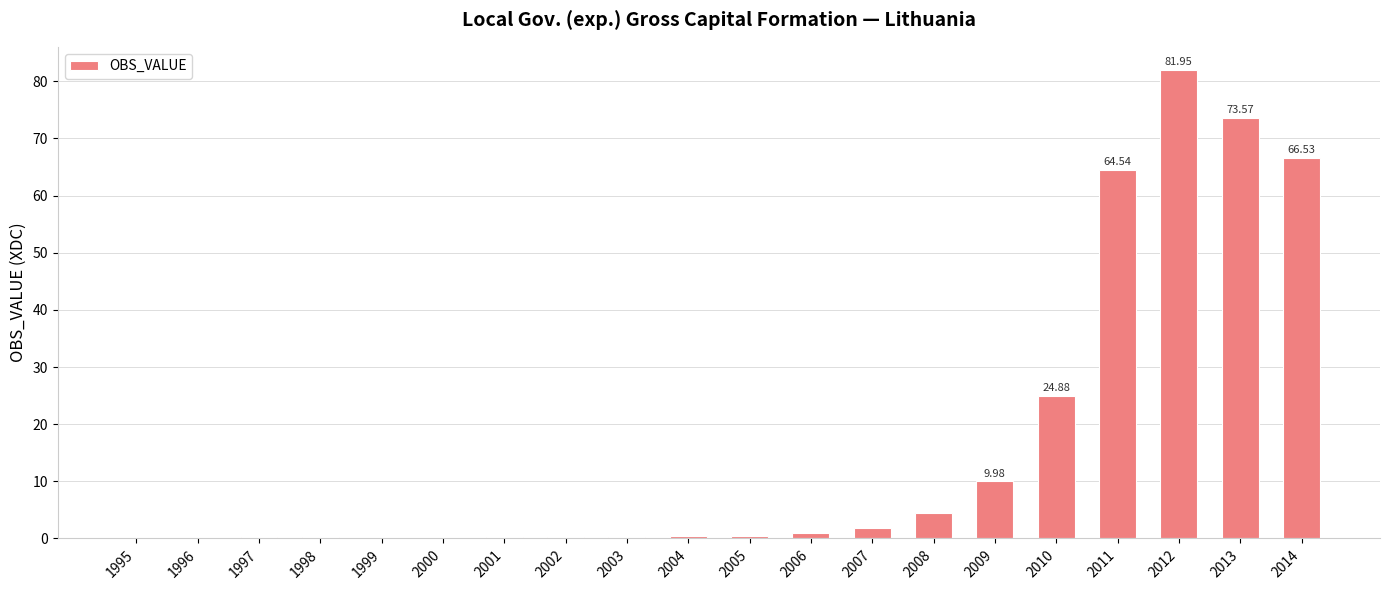

List the labels in order of value, smallest first.

2000, 1999, 1996, 1995, 2001, 1997, 2002, 1998, 2003, 2004, 2005, 2006, 2007, 2008, 2009, 2010, 2011, 2014, 2013, 2012